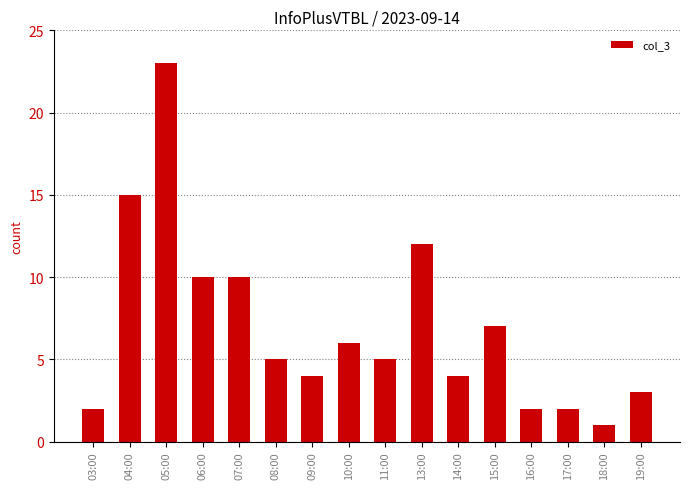

What position from the right is 09:00?

10